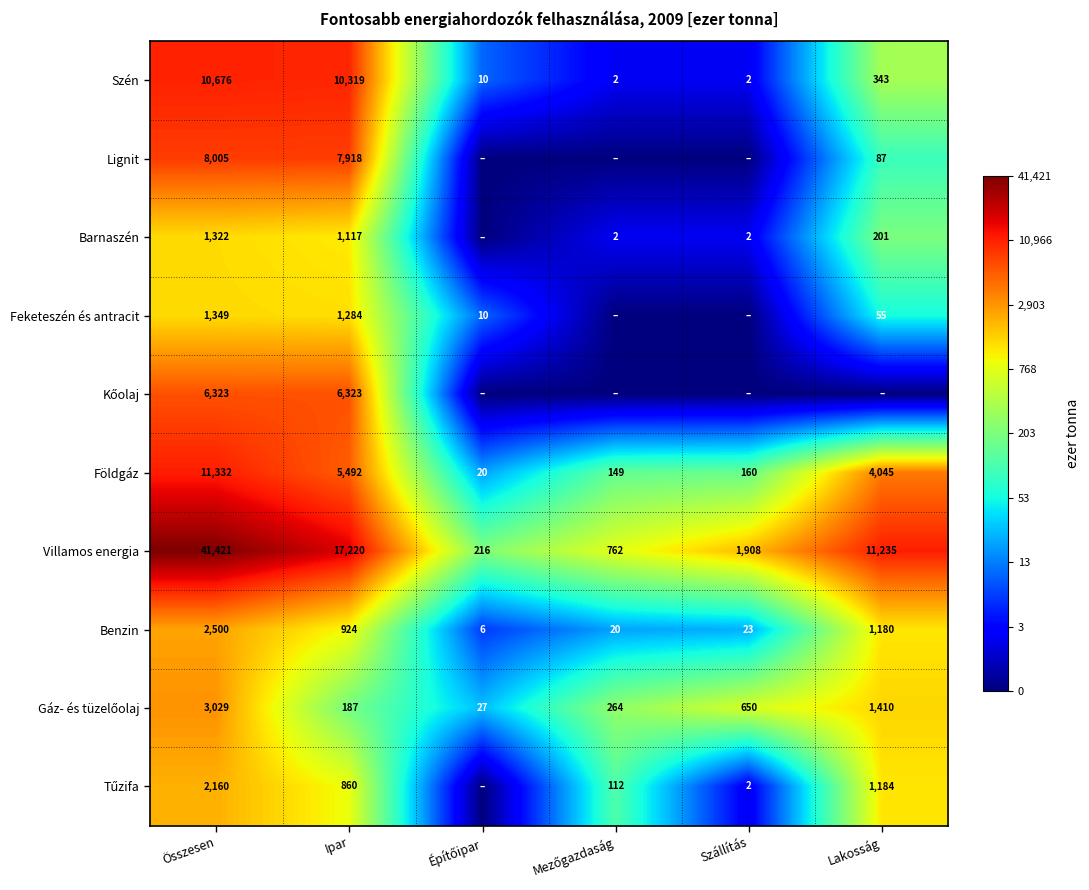

What is the maximum value for Benzin?

2500